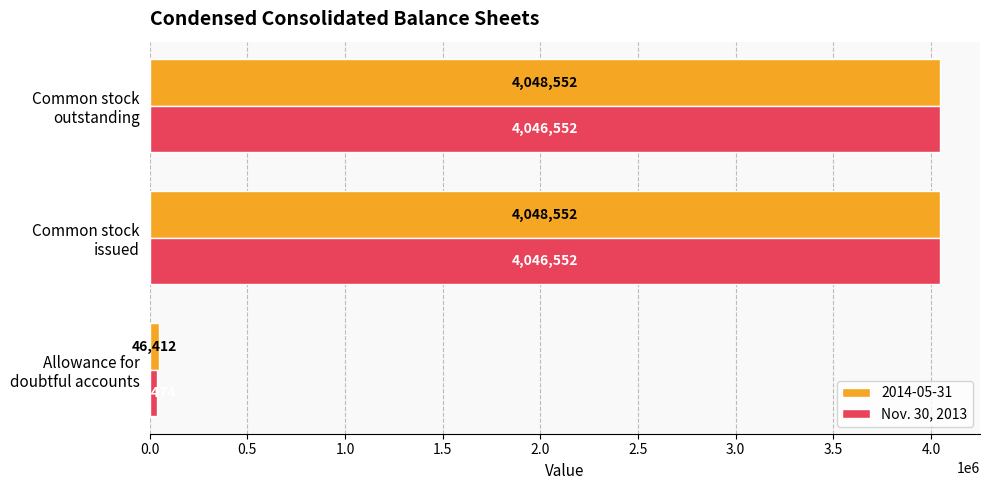

Which series has the widest spread of values?

Nov. 30, 2013